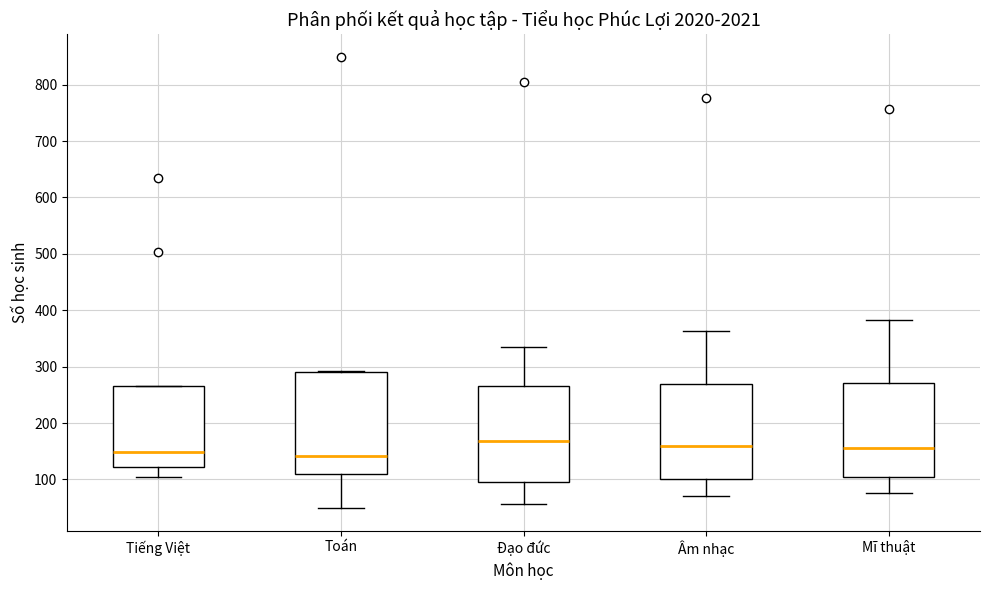

Reading left to right, transcribe this box plot: for each box, give where its median line is, the range the box spans, and where its two whiskers end, as read against the y-axis. The values are not printed on the chart, so give them approximately, as read against the axis.

Tiếng Việt: median 150, box 120 to 260, whiskers 100 to 260
Toán: median 140, box 110 to 290, whiskers 50 to 290
Đạo đức: median 170, box 100 to 270, whiskers 60 to 340
Âm nhạc: median 160, box 100 to 270, whiskers 70 to 360
Mĩ thuật: median 160, box 110 to 270, whiskers 80 to 380